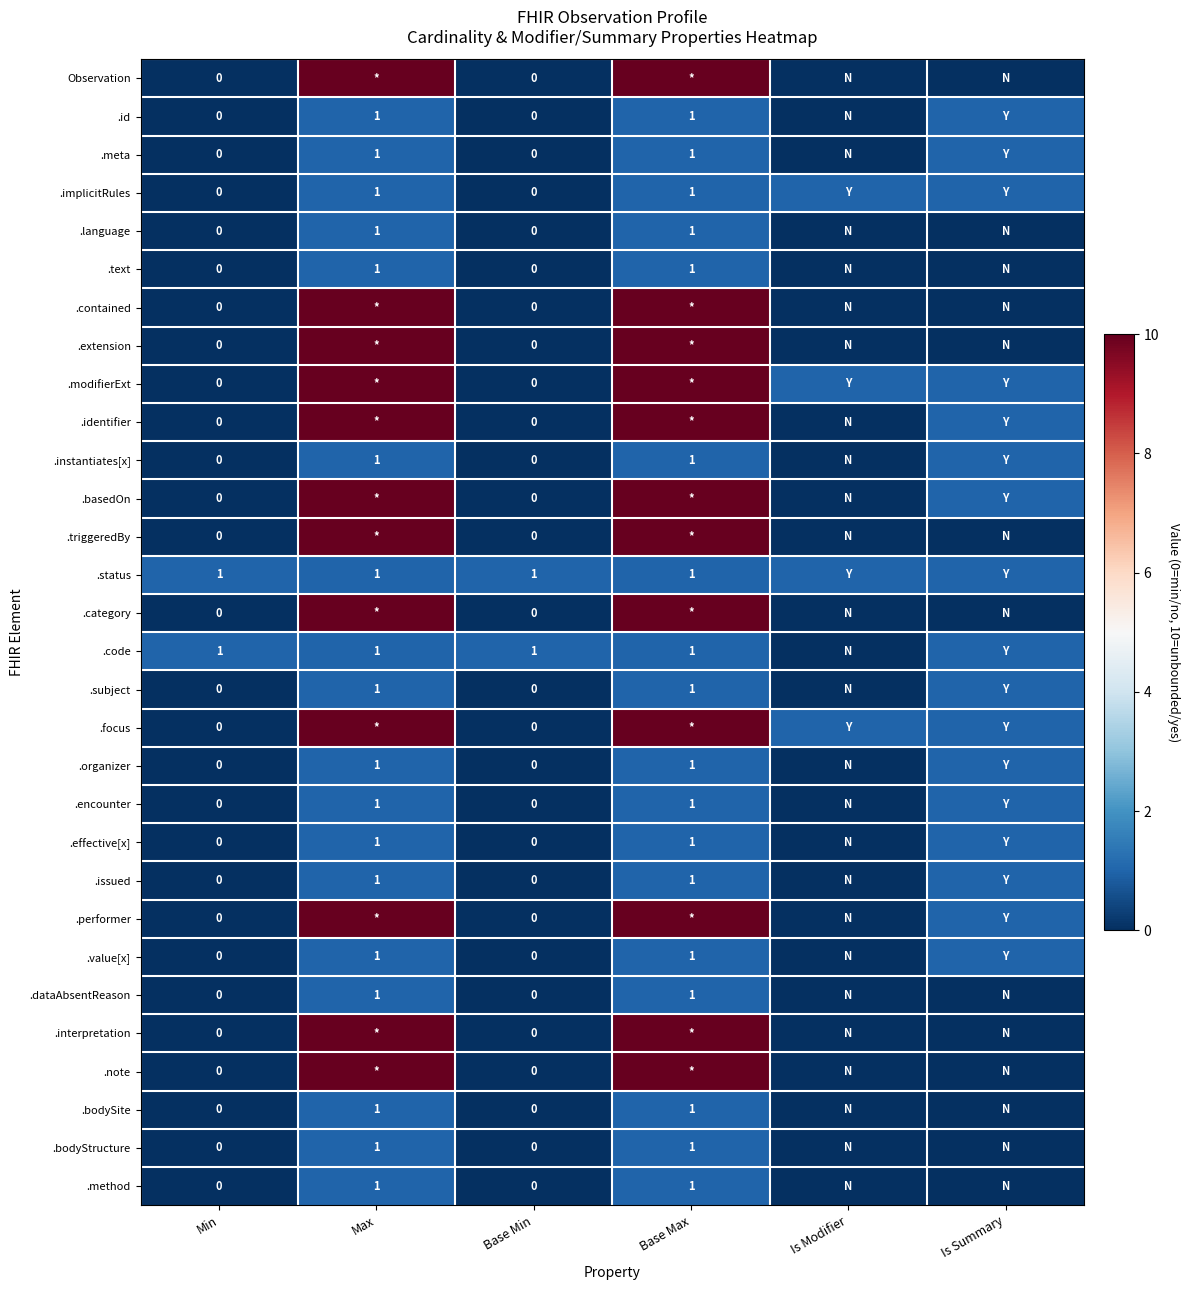

How many data points does each series have?

6